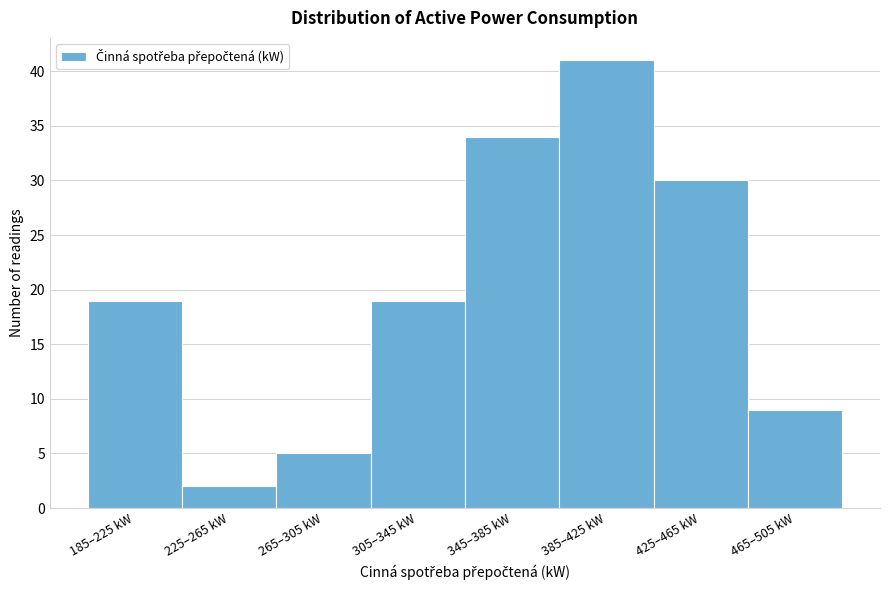

Reading left to right, transcribe all the data shown in this chart.

19	2	5	19	34	41	30	9